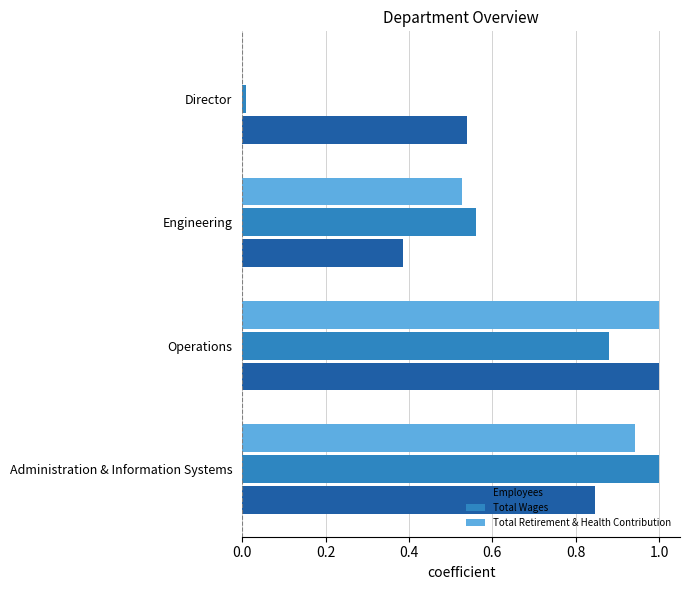

True or false: Employees has a value of 0.9 at Director.

False